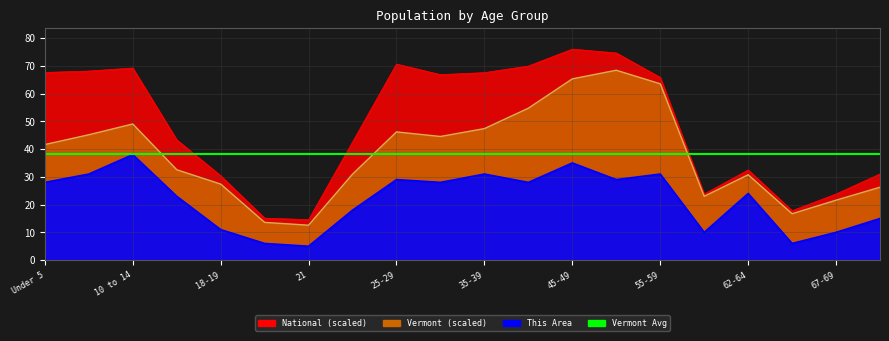

Reading left to right, transcribe all the data shown in this chart.

This Area: Under 5=28.0	5 to 9=31.0	10 to 14=38.0	15 to 17=23.0	18-19=11.0	20=6.0	21=5.0	22-24=18.0	25-29=29.0	30-34=28.0	35-39=31.0	40-44=28.0	45-49=35.0	50-54=29.0	55-59=31.0	60-61=10.0	62-64=24.0	65-66=6.0	67-69=10.0	70-74=15.0
Vermont: Under 5=41.6	5 to 9=45.2	10 to 14=49.0	15 to 17=32.6	18-19=27.4	20=13.6	21=12.6	22-24=31.0	25-29=46.2	30-34=44.5	35-39=47.4	40-44=54.7	45-49=65.3	50-54=68.4	55-59=63.5	60-61=23.0	62-64=30.8	65-66=16.7	67-69=21.6	70-74=26.3
National: Under 5=67.6	5 to 9=68.1	10 to 14=69.2	15 to 17=43.4	18-19=30.4	20=15.1	21=14.6	22-24=42.5	25-29=70.6	30-34=66.8	35-39=67.5	40-44=69.9	45-49=76.0	50-54=74.6	55-59=65.8	60-61=23.8	62-64=32.5	65-66=17.8	67-69=23.8	70-74=31.1